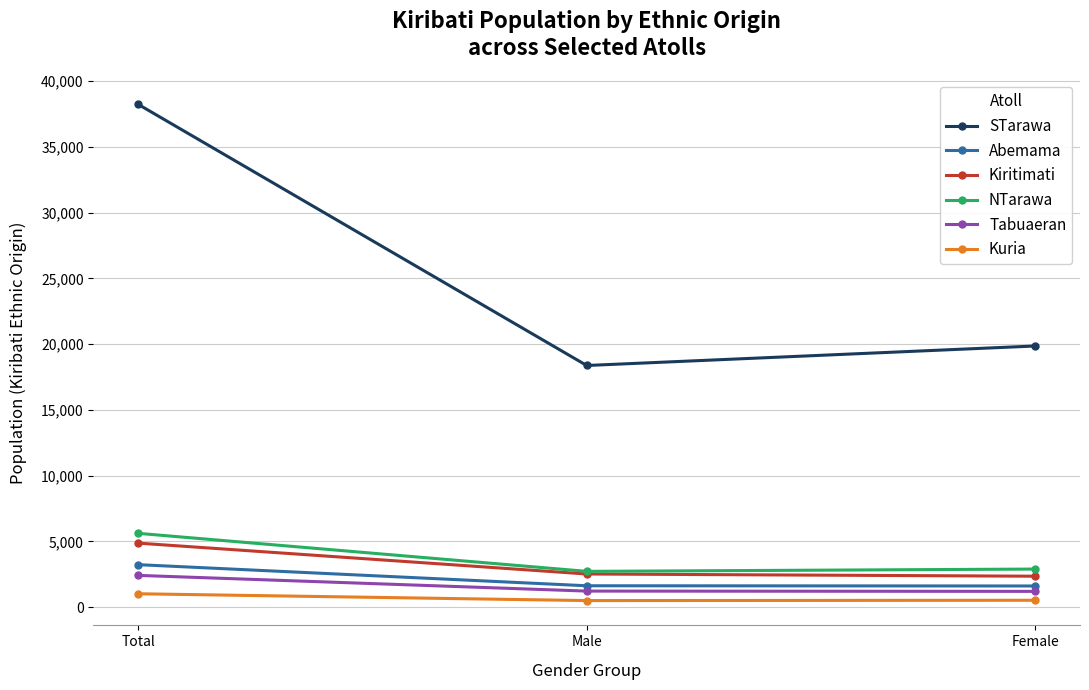

What is the average value of the Kuria series?

675